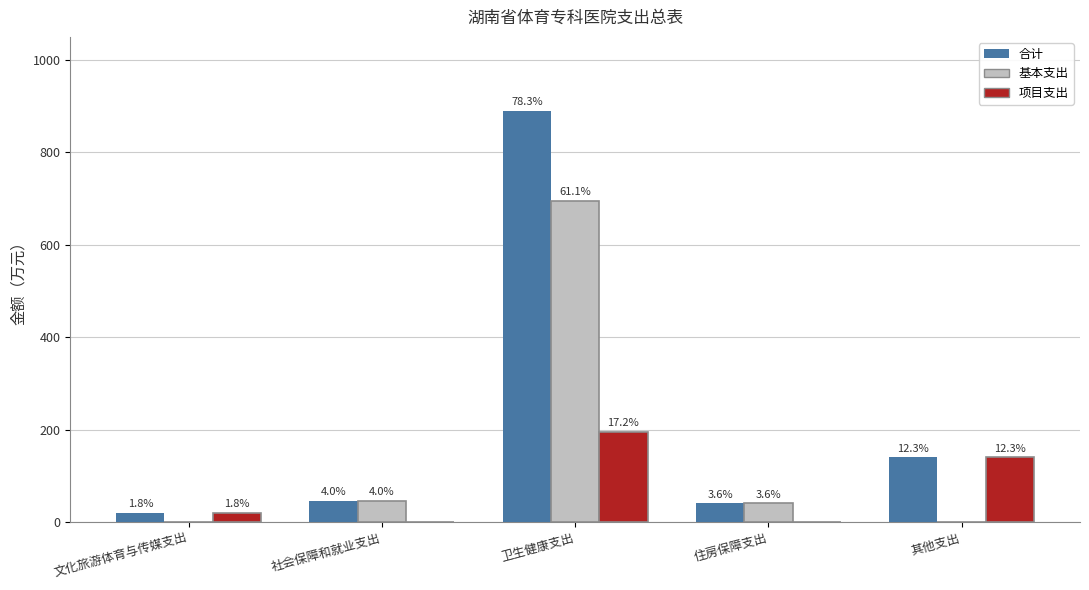

Between 住房保障支出 and 文化旅游体育与传媒支出, which is larger?

住房保障支出